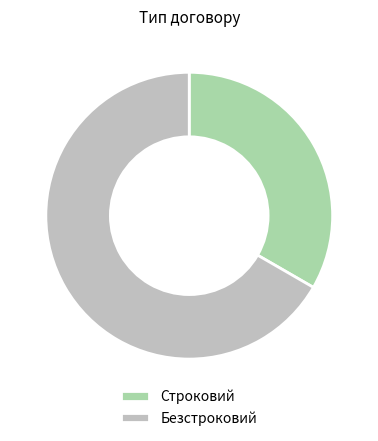

Count the number of slices in the pie.

2